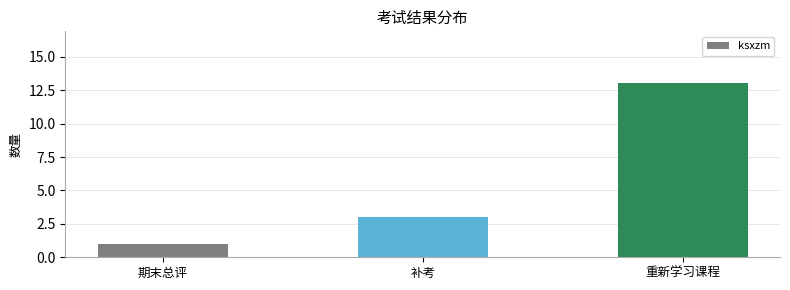

Rank the categories by value from highest to lowest.

重新学习课程, 补考, 期末总评